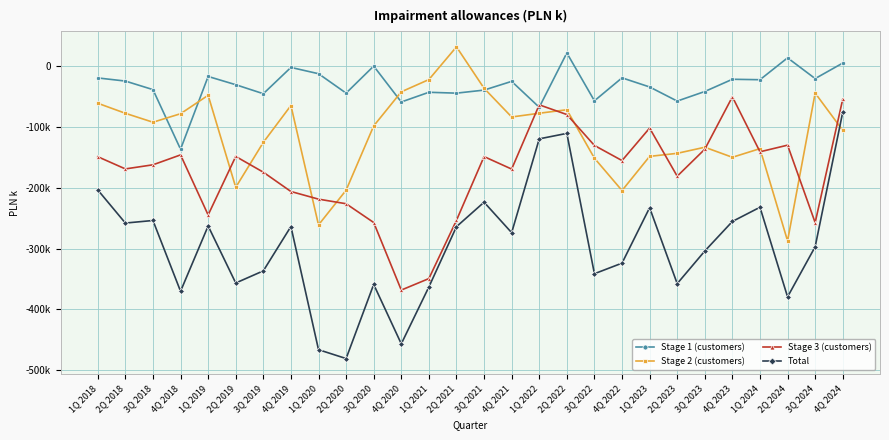

Does the chart have visible grid lines?

Yes